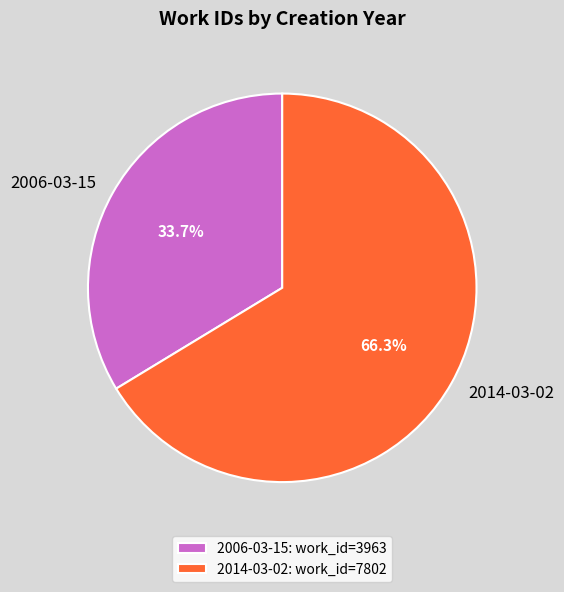

To the nearest percent, what is the difference between the 2006 and 2014 slice percentages?

33%